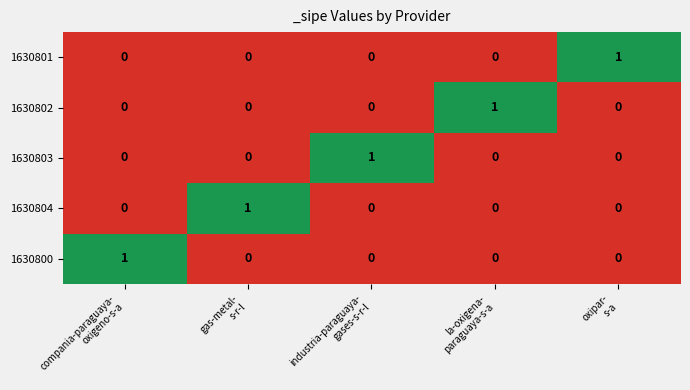

At how many categories does at least one series exceed 0?

5